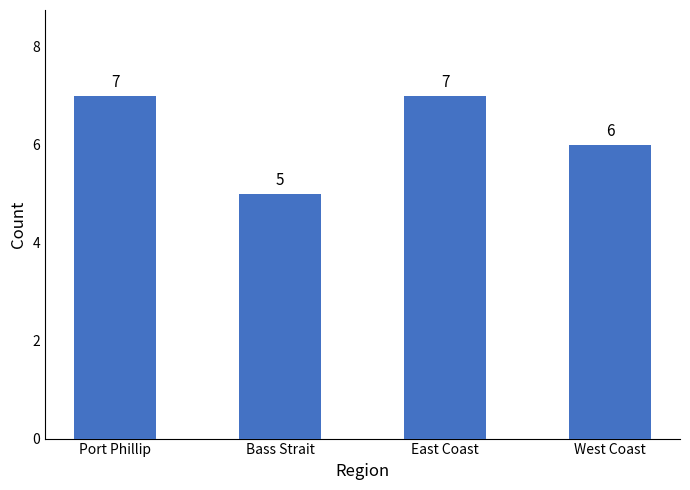

What is the label of the 1st bar from the right?

West Coast